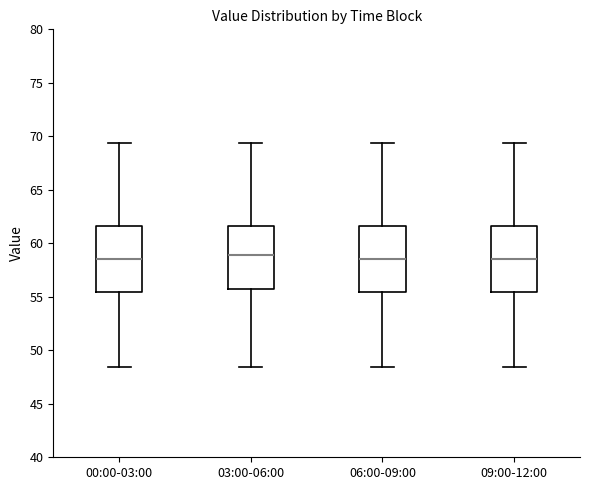

Where does the upper whisker of the box for 09:00-12:00 end on the y-axis? The values are not printed on the chart, so give them approximately, as read against the axis.

69.5